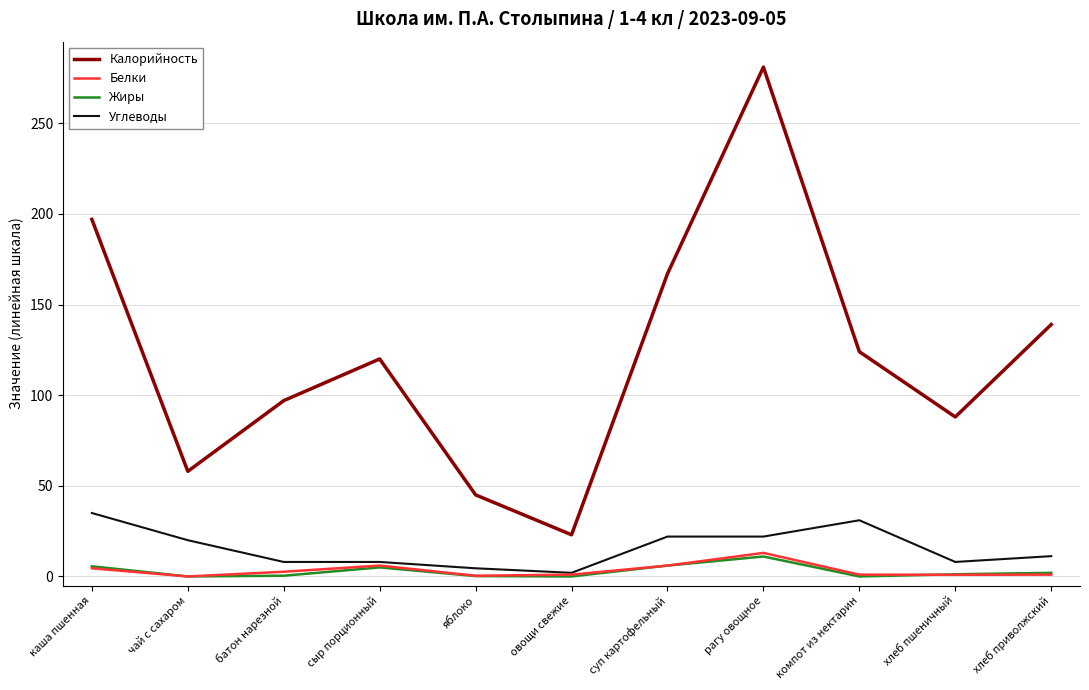

At which category is the sum across all series the highest?

рагу овощное